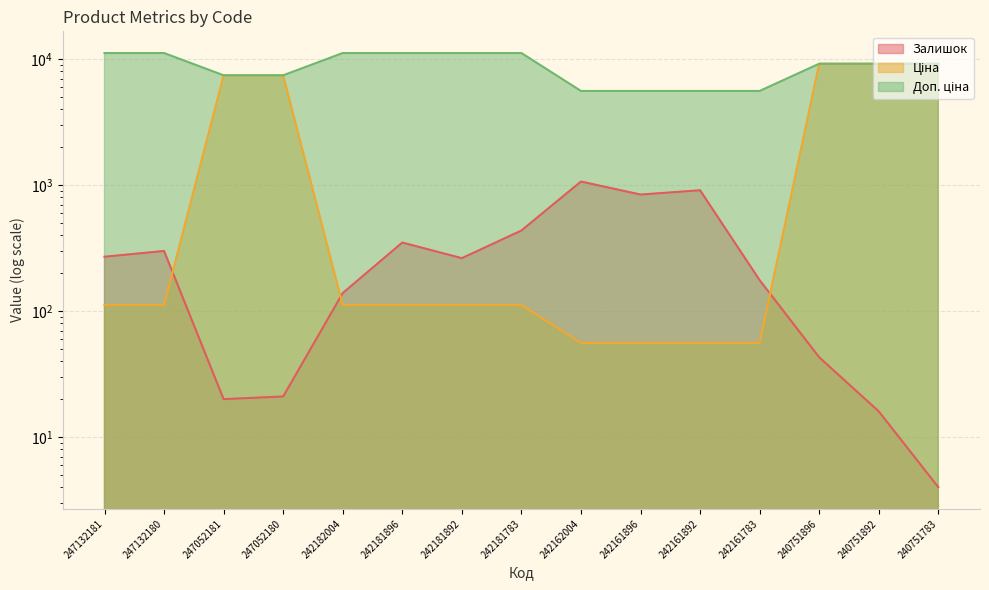

How many lines are shown in the chart?

3